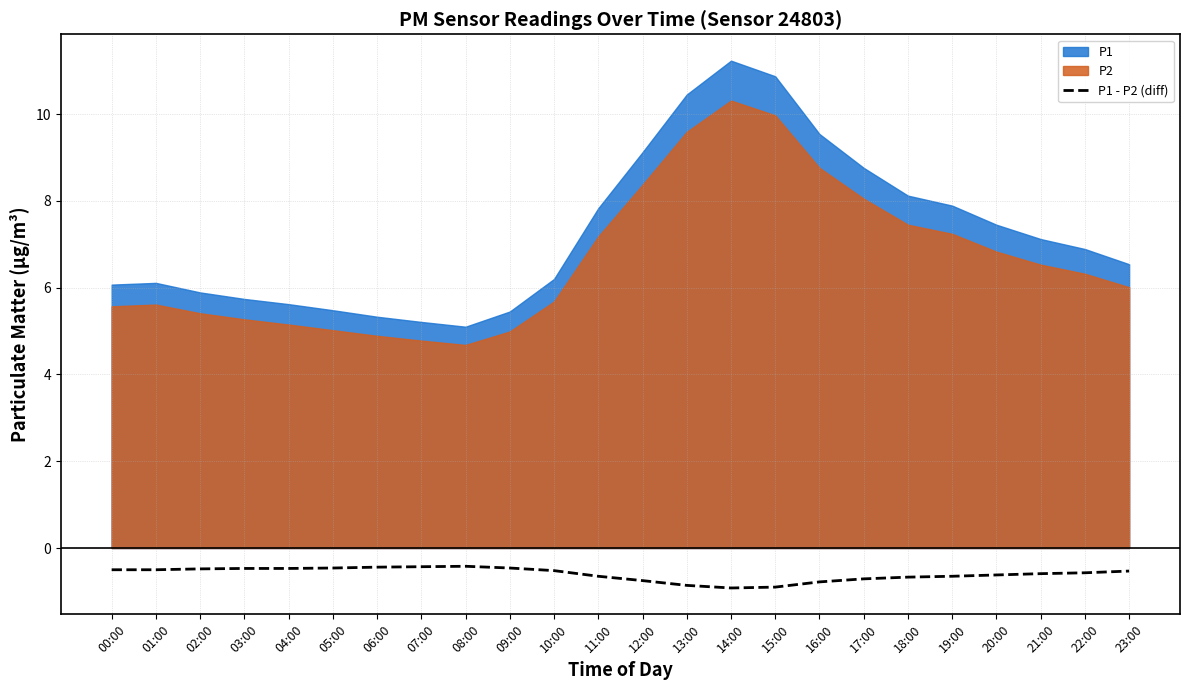

How many lines are shown in the chart?

1